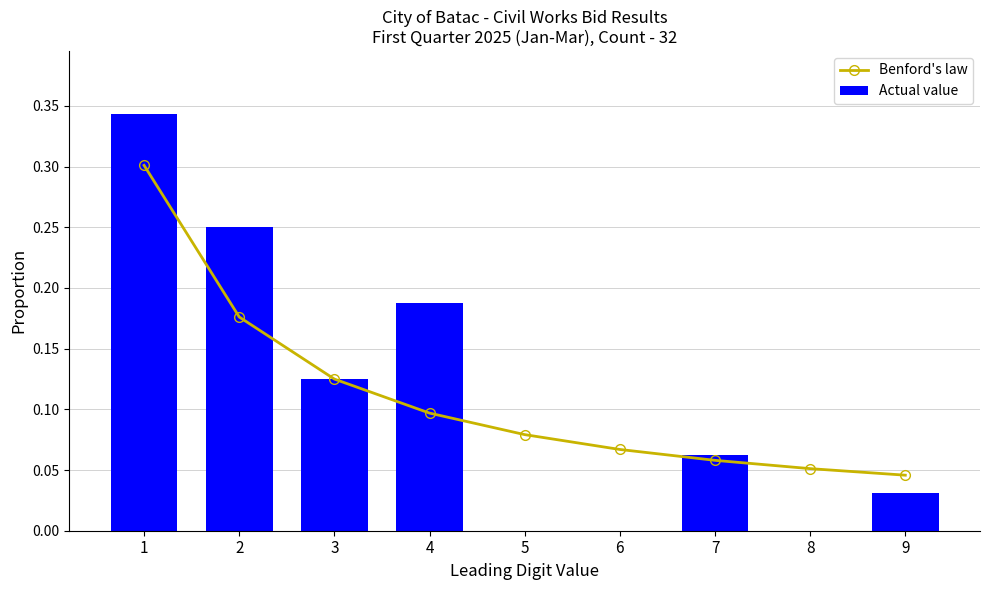

What is the maximum value for Benford's law?

0.3